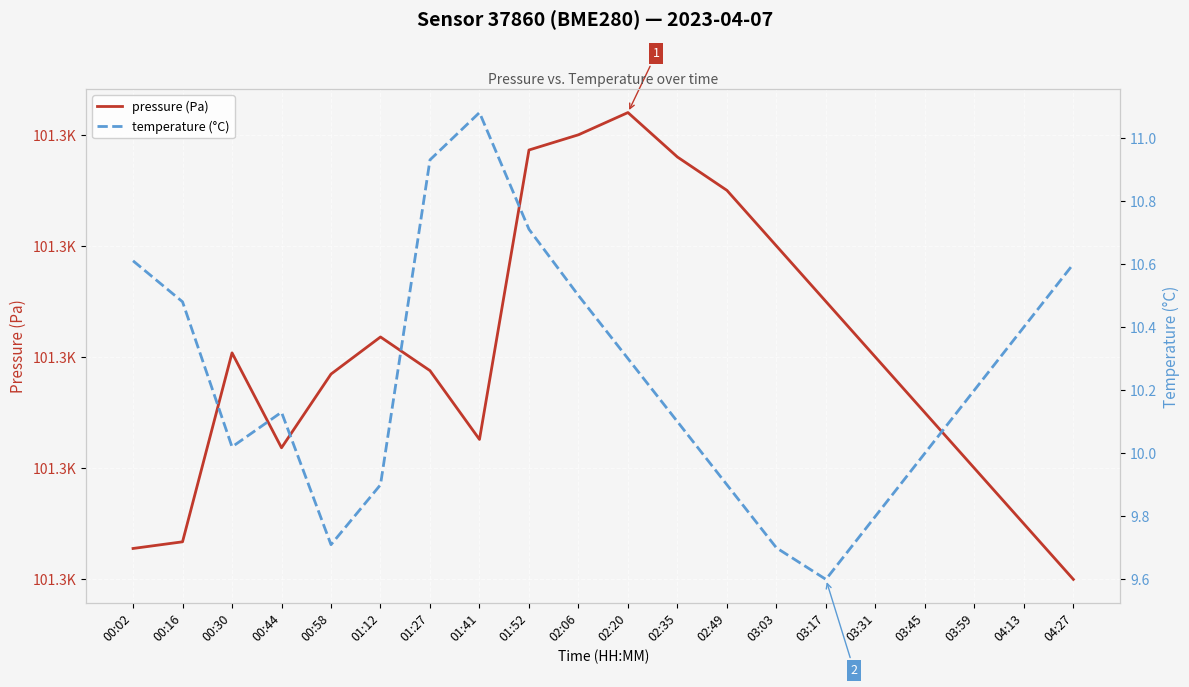

What is the lowest value of the temperature (°C) series?

9.6